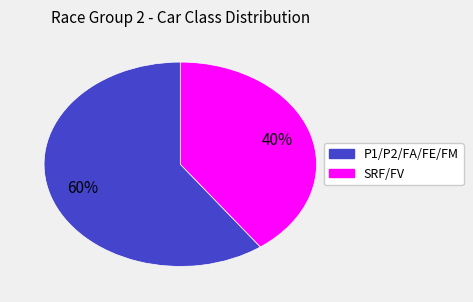

Rank the categories by value from highest to lowest.

P1/P2/FA/FE/FM, SRF/FV